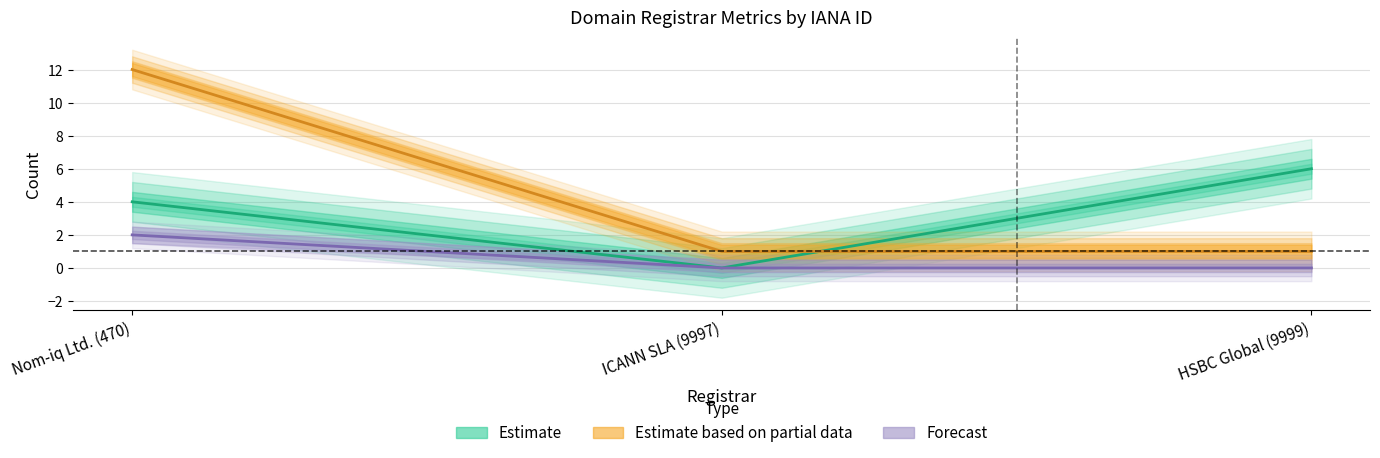

The total-nameservers series shows -3 at ICANN SLA (9997). True or false?

False